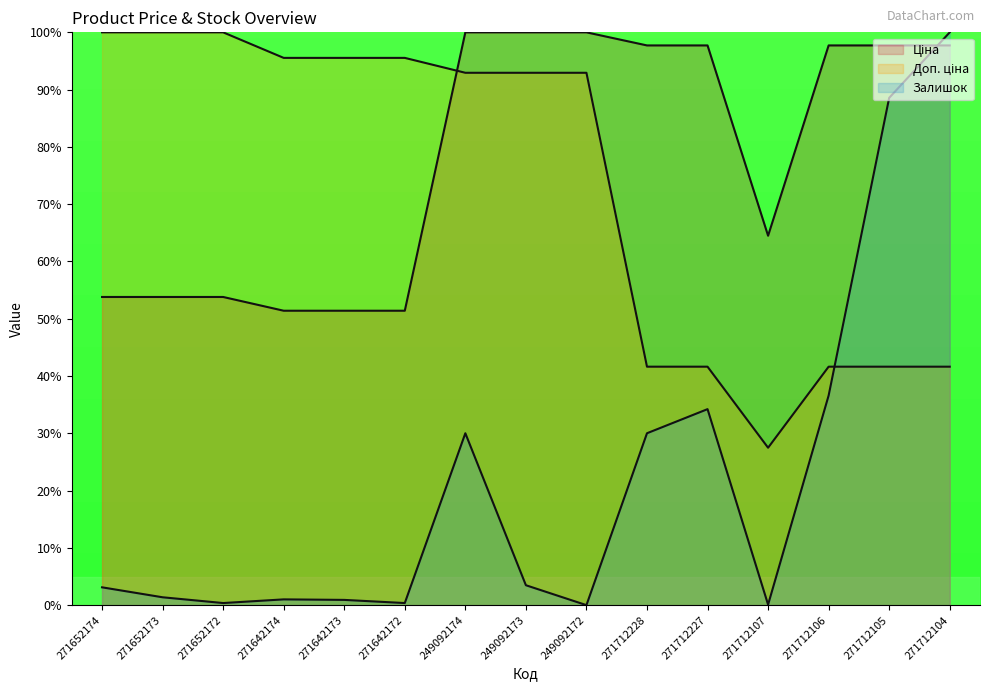

At which category does Ціна reach its first local valley?

271712107